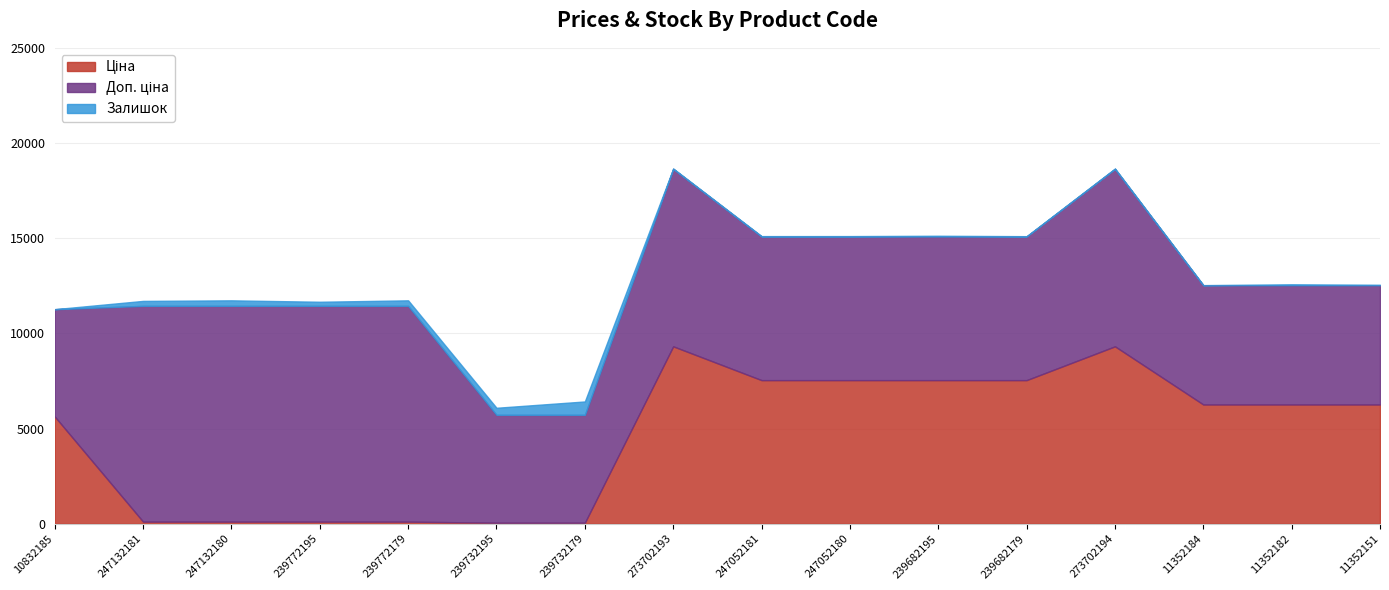

True or false: Залишок and Доп. ціна intersect in this chart.

False